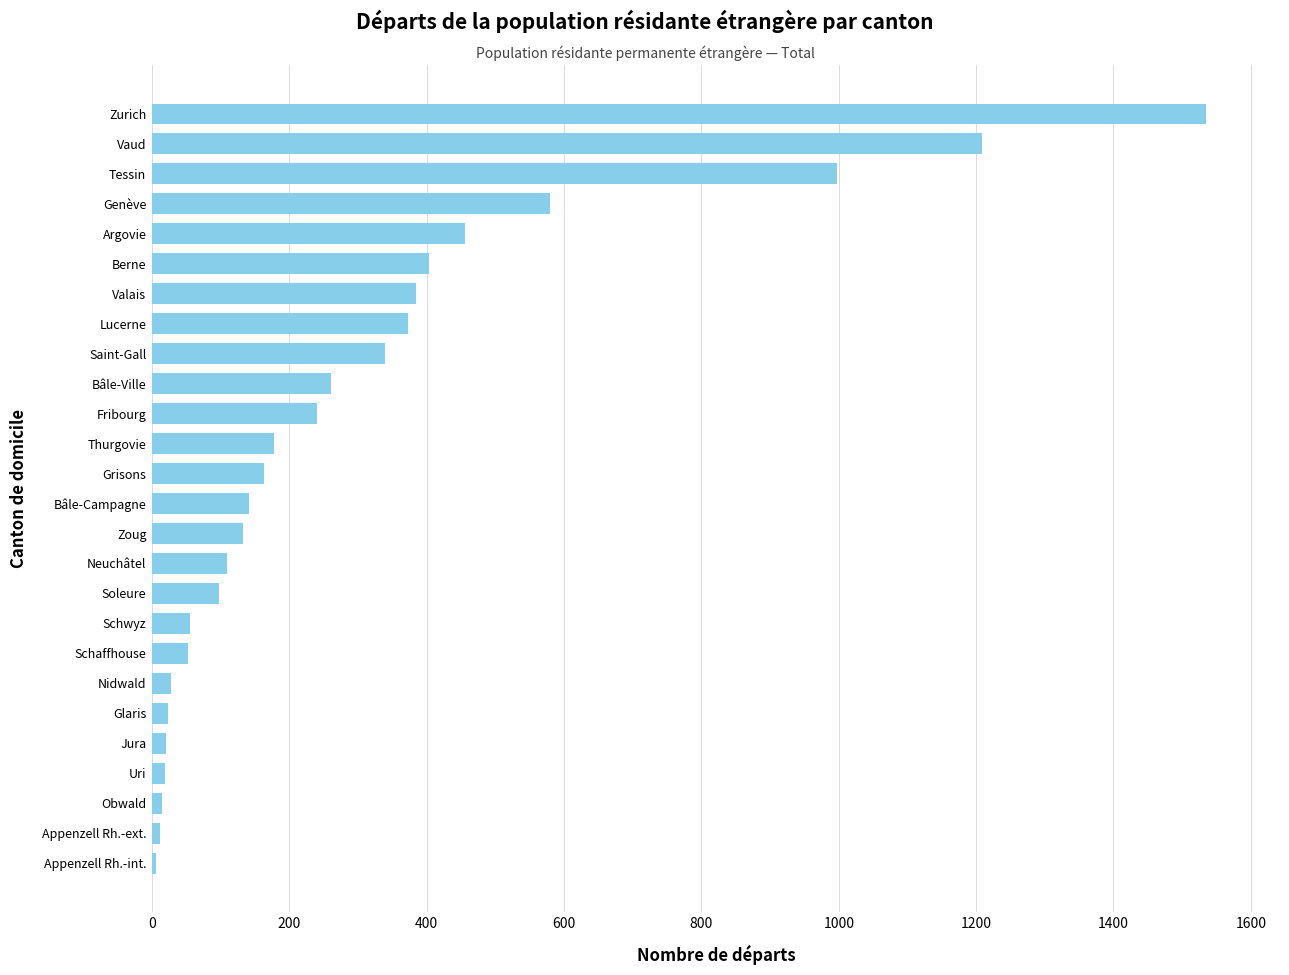

What is the sum of all values?

7831